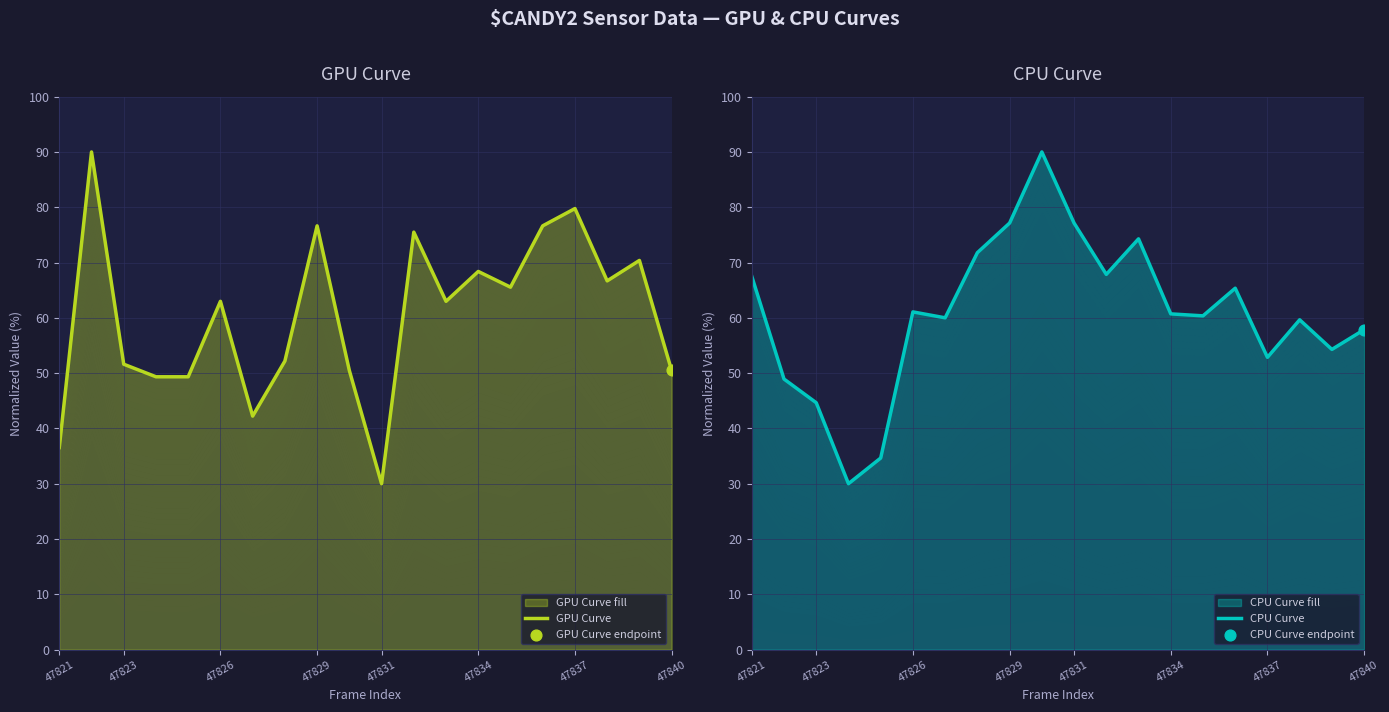

Which series reaches the maximum Y coordinate?

GPU Curve